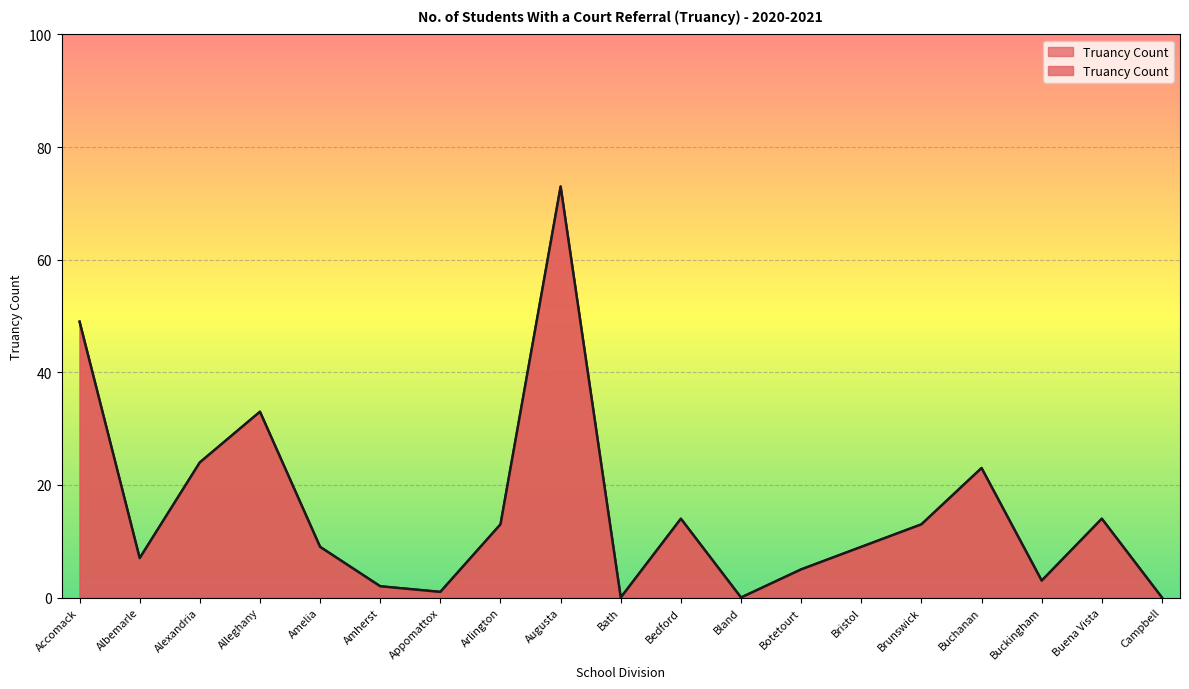

Reading left to right, list all the values displayed in this chart.

Accomack=49	Albemarle=7	Alexandria=24	Alleghany=33	Amelia=9	Amherst=2	Appomattox=1	Arlington=13	Augusta=73	Bath=0	Bedford=14	Bland=0	Botetourt=5	Bristol=9	Brunswick=13	Buchanan=23	Buckingham=3	Buena Vista=14	Campbell=0